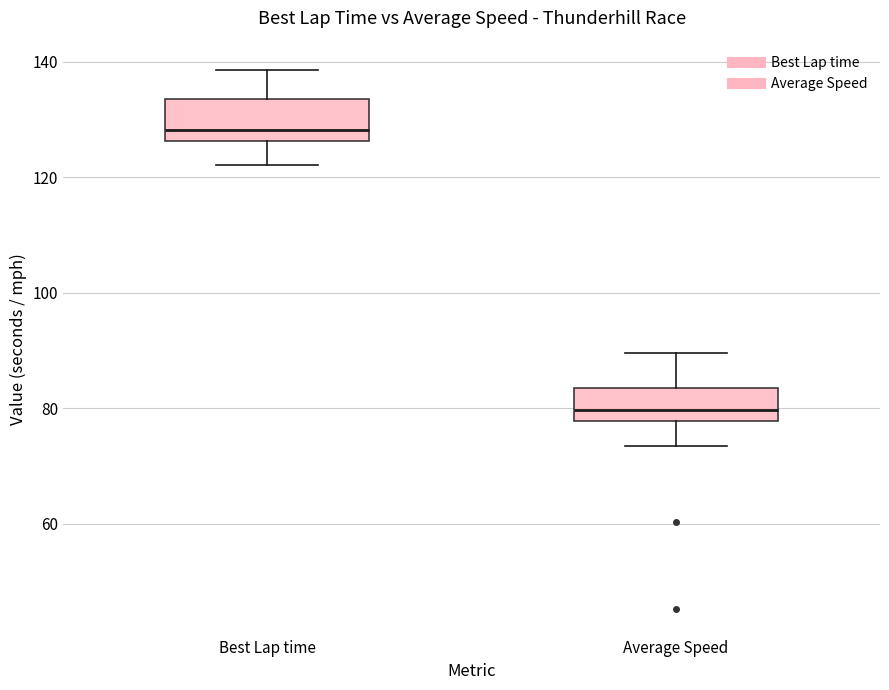

Reading left to right, read every box against the y-axis: the position of its median line, the range the box covers, and the ends of its whiskers. The values are not printed on the chart, so give them approximately, as read against the axis.

Best Lap time: median 128, box 126 to 134, whiskers 122 to 138
Average Speed: median 80, box 78 to 84, whiskers 74 to 90